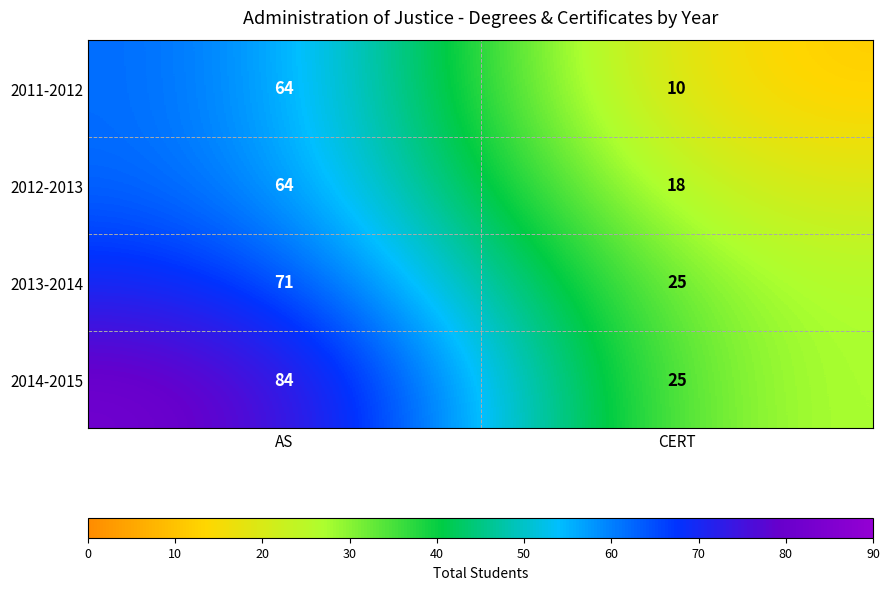

Read the 2012-2013 value at AS, to the nearest 5.

65